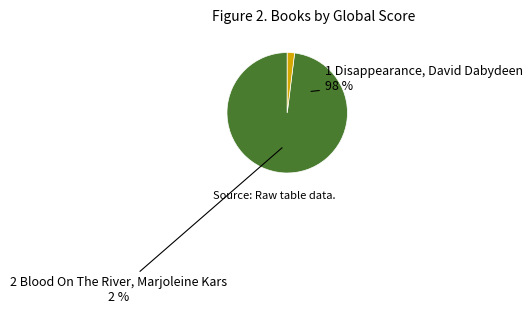

To the nearest percent, what is the average slice percentage?

50%